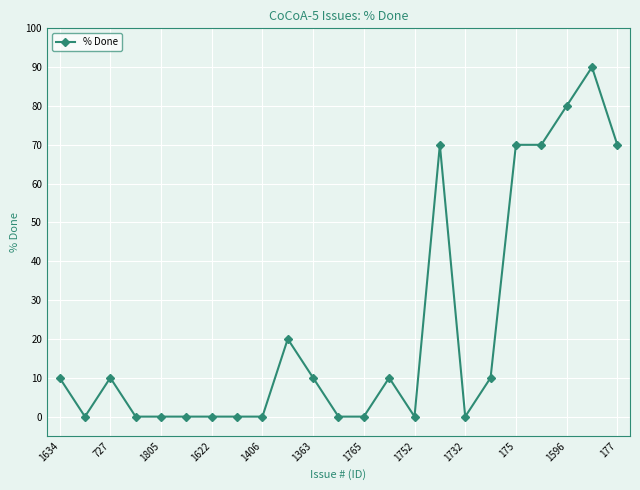

What is the difference between the second highest and second lowest values?

80